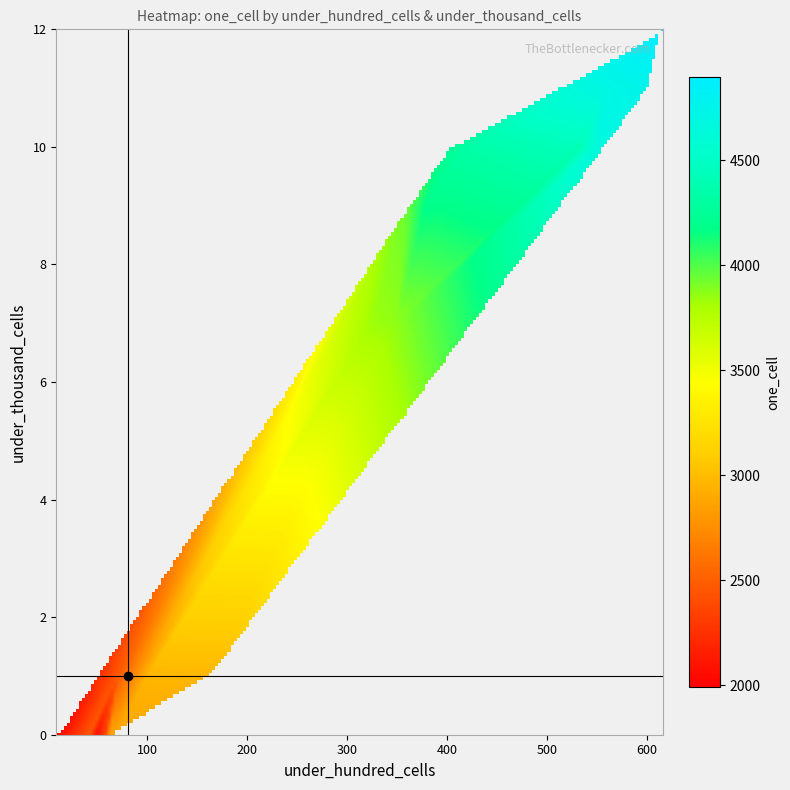

Rank the series by their maximum value, from highest to lowest.

one_cell, under_hundred_cells, under_thousand_cells